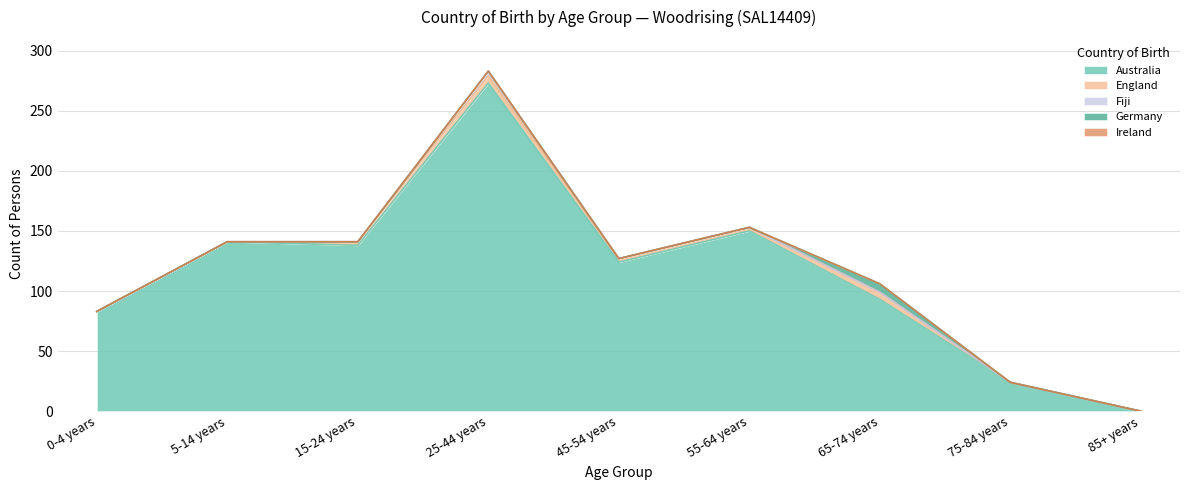

At which label does England reach its peak?

25-44 years